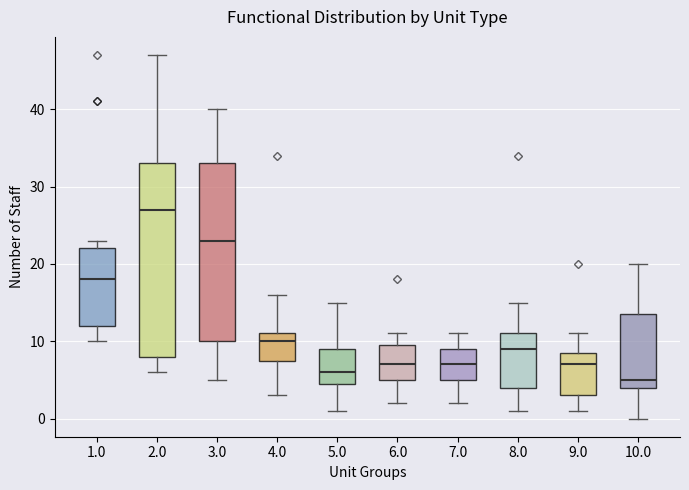

Which box's median line is the highest?

2.0